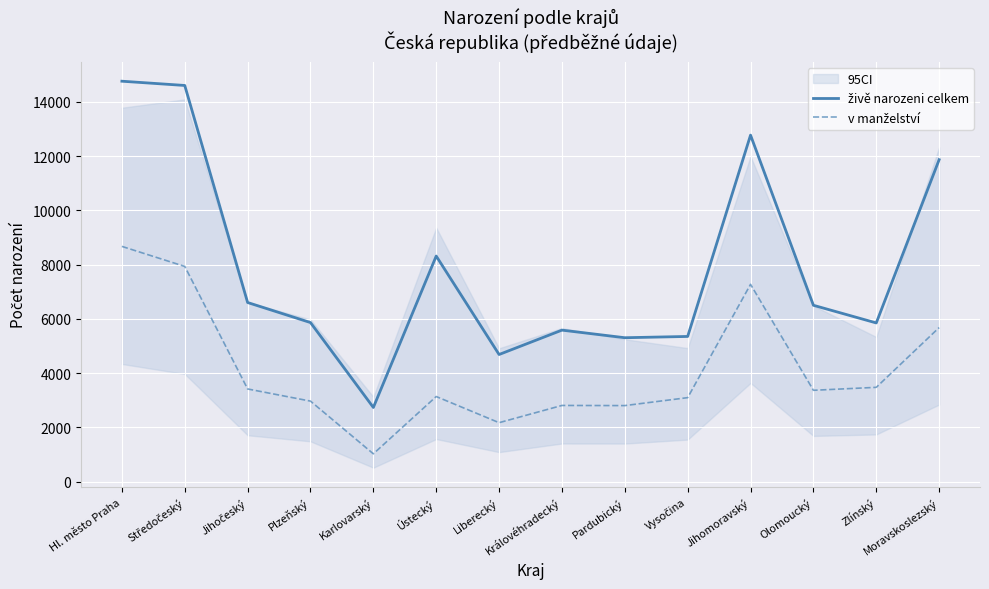

What is the label of the 9th point from the left?

Pardubický